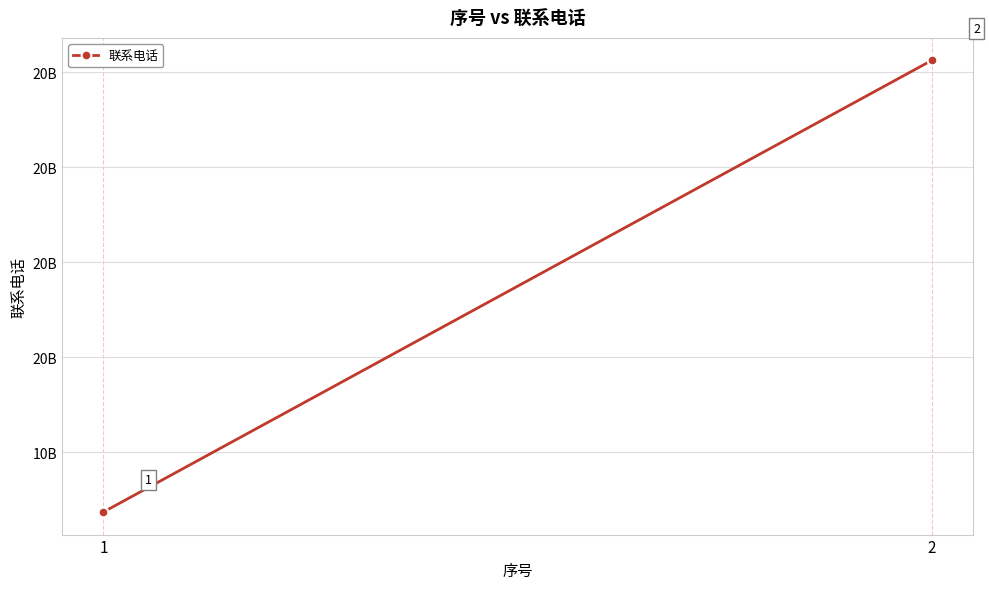

Reading left to right, extract all data points from this chart.

1=13372716757	2=18123391380